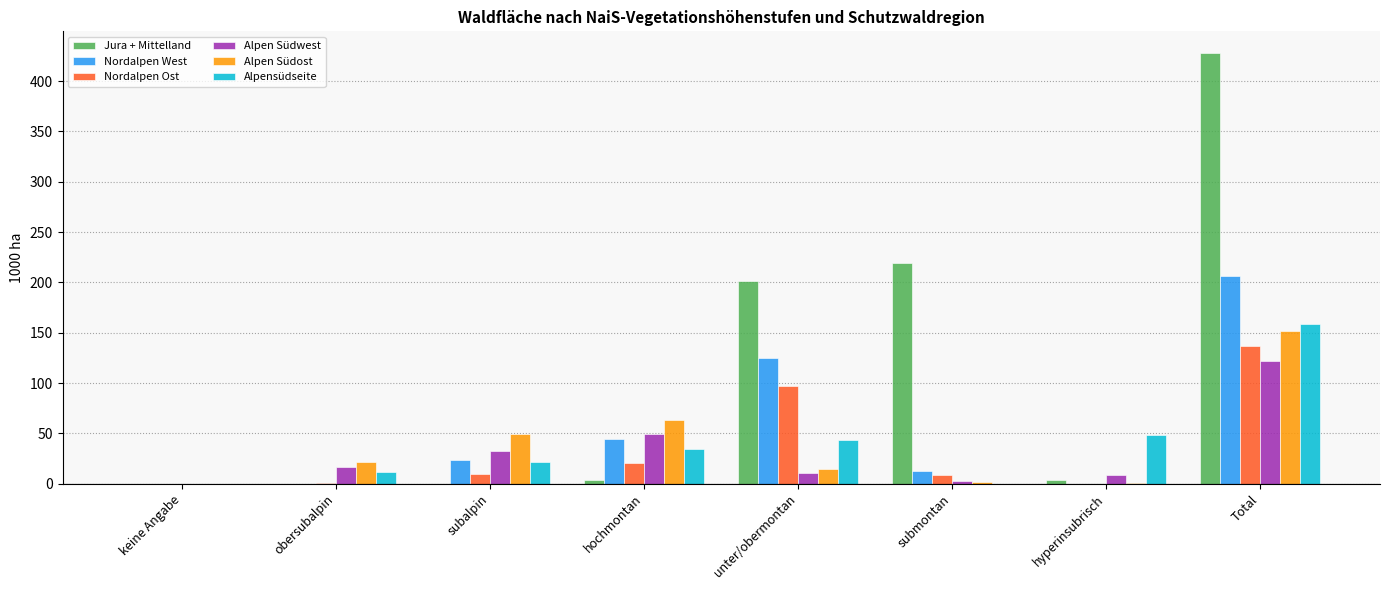

Which category has the highest value in the Alpen Südost series?

Total